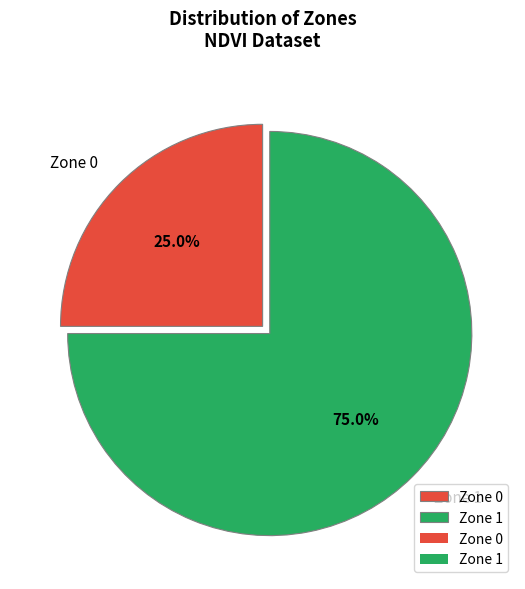

True or false: Zone 1 accounts for 75% of the total.

True